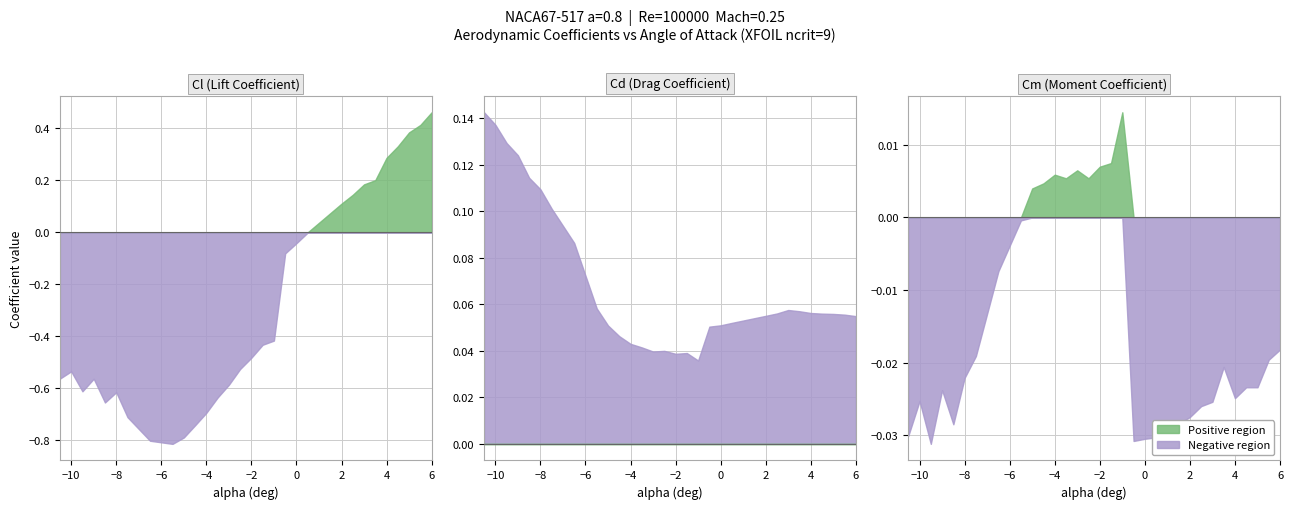

Reading left to right, transcribe all the data shown in this chart.

alpha: alpha=-10.5	Cl=-10.0	Cd=-9.5	Cm=-9.0	4=-8.5	5=-8.0	6=-7.5	7=-6.5	8=-5.5	9=-5.0	10=-4.5	11=-4.0	12=-3.5	13=-3.0	14=-2.5	15=-2.0	16=-1.5	17=-1.0	18=-0.5	19=0.0	20=0.5	21=2.0	22=2.5	23=3.0	24=3.5	25=4.0	26=4.5	27=5.0	28=5.5	29=6.0
Cl: alpha=-0.6	Cl=-0.5	Cd=-0.6	Cm=-0.6	4=-0.7	5=-0.6	6=-0.7	7=-0.8	8=-0.8	9=-0.8	10=-0.7	11=-0.7	12=-0.6	13=-0.6	14=-0.5	15=-0.5	16=-0.4	17=-0.4	18=-0.1	19=-0.0	20=-0.0	21=0.1	22=0.1	23=0.2	24=0.2	25=0.3	26=0.3	27=0.4	28=0.4	29=0.5
Cd: alpha=0.1	Cl=0.1	Cd=0.1	Cm=0.1	4=0.1	5=0.1	6=0.1	7=0.1	8=0.1	9=0.1	10=0.0	11=0.0	12=0.0	13=0.0	14=0.0	15=0.0	16=0.0	17=0.0	18=0.1	19=0.1	20=0.1	21=0.1	22=0.1	23=0.1	24=0.1	25=0.1	26=0.1	27=0.1	28=0.1	29=0.1
Cm: alpha=-0.0	Cl=-0.0	Cd=-0.0	Cm=-0.0	4=-0.0	5=-0.0	6=-0.0	7=-0.0	8=-0.0	9=0.0	10=0.0	11=0.0	12=0.0	13=0.0	14=0.0	15=0.0	16=0.0	17=0.0	18=-0.0	19=-0.0	20=-0.0	21=-0.0	22=-0.0	23=-0.0	24=-0.0	25=-0.0	26=-0.0	27=-0.0	28=-0.0	29=-0.0